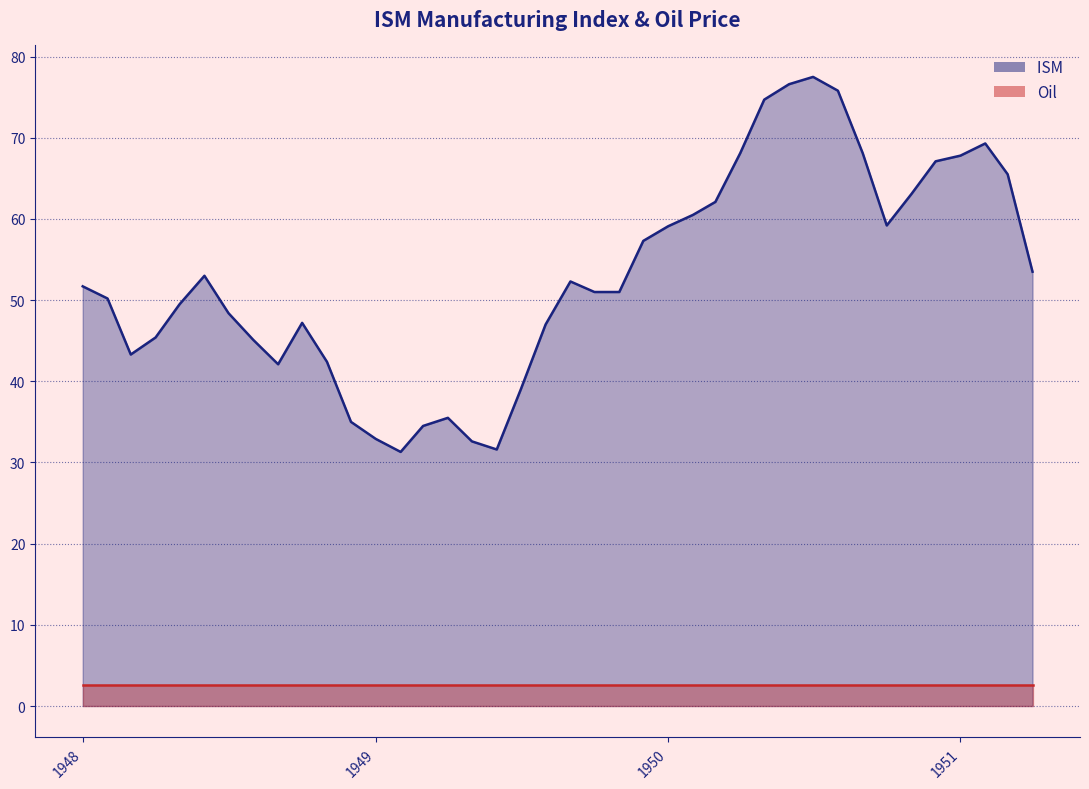

How many values exceed 51?

20